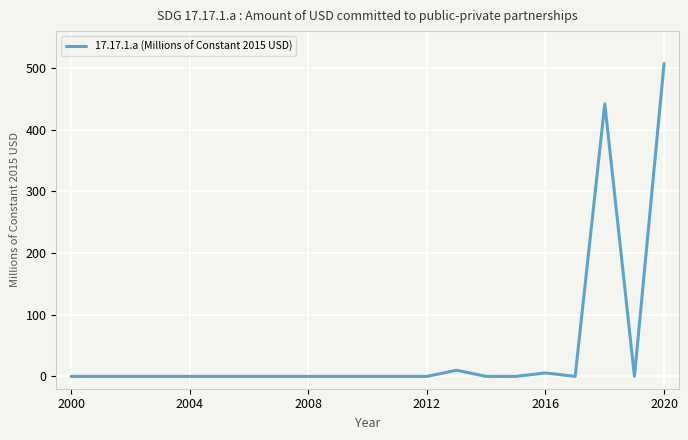

What is the difference between the maximum and minimum values?

507.6